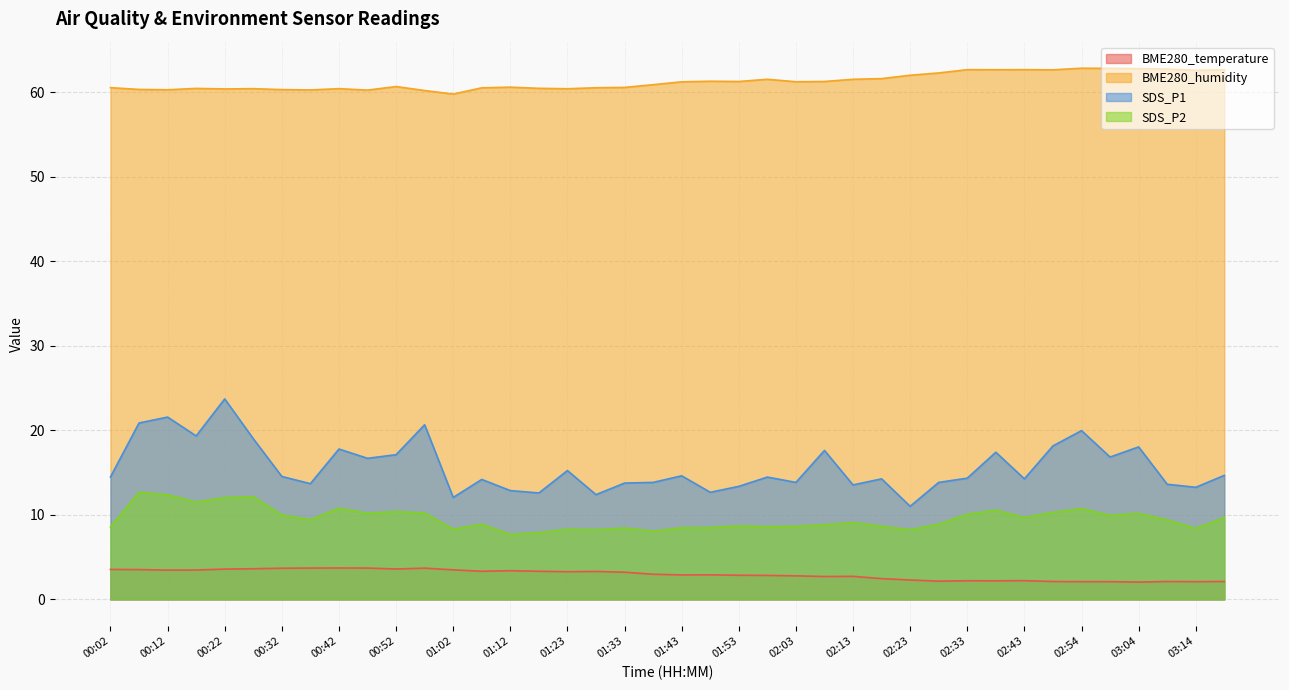

Reading left to right, what are all the values shown in this chart?

BME280_temperature: 00:02=3.5	00:07=3.5	00:12=3.5	00:17=3.5	00:22=3.6	00:27=3.6	00:32=3.7	00:37=3.7	00:42=3.7	00:47=3.7	00:52=3.6	00:57=3.7	01:02=3.5	01:07=3.3	01:12=3.4	01:18=3.3	01:23=3.3	01:28=3.3	01:33=3.2	01:38=3.0	01:43=2.9	01:48=2.9	01:53=2.9	01:58=2.8	02:03=2.8	02:08=2.7	02:13=2.7	02:18=2.5	02:23=2.3	02:28=2.2	02:33=2.2	02:38=2.2	02:43=2.2	02:49=2.1	02:54=2.1	02:59=2.1	03:04=2.0	03:09=2.1	03:14=2.1	03:19=2.1
BME280_humidity: 00:02=60.6	00:07=60.4	00:12=60.3	00:17=60.5	00:22=60.4	00:27=60.5	00:32=60.3	00:37=60.3	00:42=60.5	00:47=60.3	00:52=60.7	00:57=60.2	01:02=59.8	01:07=60.5	01:12=60.6	01:18=60.5	01:23=60.4	01:28=60.6	01:33=60.6	01:38=60.9	01:43=61.3	01:48=61.3	01:53=61.3	01:58=61.6	02:03=61.3	02:08=61.3	02:13=61.6	02:18=61.6	02:23=62.0	02:28=62.3	02:33=62.7	02:38=62.7	02:43=62.7	02:49=62.7	02:54=62.9	02:59=62.9	03:04=62.8	03:09=62.8	03:14=62.6	03:19=62.7
SDS_P1: 00:02=14.5	00:07=20.9	00:12=21.6	00:17=19.4	00:22=23.7	00:27=19.0	00:32=14.6	00:37=13.7	00:42=17.8	00:47=16.7	00:52=17.1	00:57=20.7	01:02=12.1	01:07=14.2	01:12=12.9	01:18=12.6	01:23=15.2	01:28=12.4	01:33=13.8	01:38=13.8	01:43=14.6	01:48=12.7	01:53=13.4	01:58=14.5	02:03=13.8	02:08=17.6	02:13=13.6	02:18=14.3	02:23=11.0	02:28=13.8	02:33=14.3	02:38=17.4	02:43=14.3	02:49=18.2	02:54=20.0	02:59=16.9	03:04=18.1	03:09=13.6	03:14=13.3	03:19=14.7
SDS_P2: 00:02=8.6	00:07=12.7	00:12=12.4	00:17=11.5	00:22=12.1	00:27=12.2	00:32=10.0	00:37=9.4	00:42=10.8	00:47=10.2	00:52=10.4	00:57=10.2	01:02=8.3	01:07=8.9	01:12=7.7	01:18=7.9	01:23=8.3	01:28=8.2	01:33=8.4	01:38=8.1	01:43=8.5	01:48=8.5	01:53=8.7	01:58=8.6	02:03=8.7	02:08=8.8	02:13=9.1	02:18=8.7	02:23=8.2	02:28=8.9	02:33=10.1	02:38=10.6	02:43=9.7	02:49=10.3	02:54=10.8	02:59=9.9	03:04=10.2	03:09=9.4	03:14=8.4	03:19=9.7